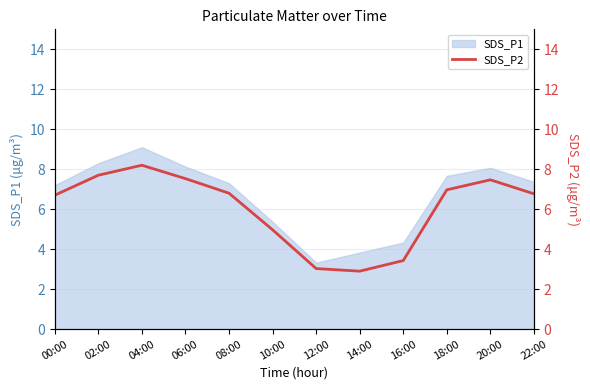

Is it true that SDS_P1 equals 4.0 at 06:00?

False